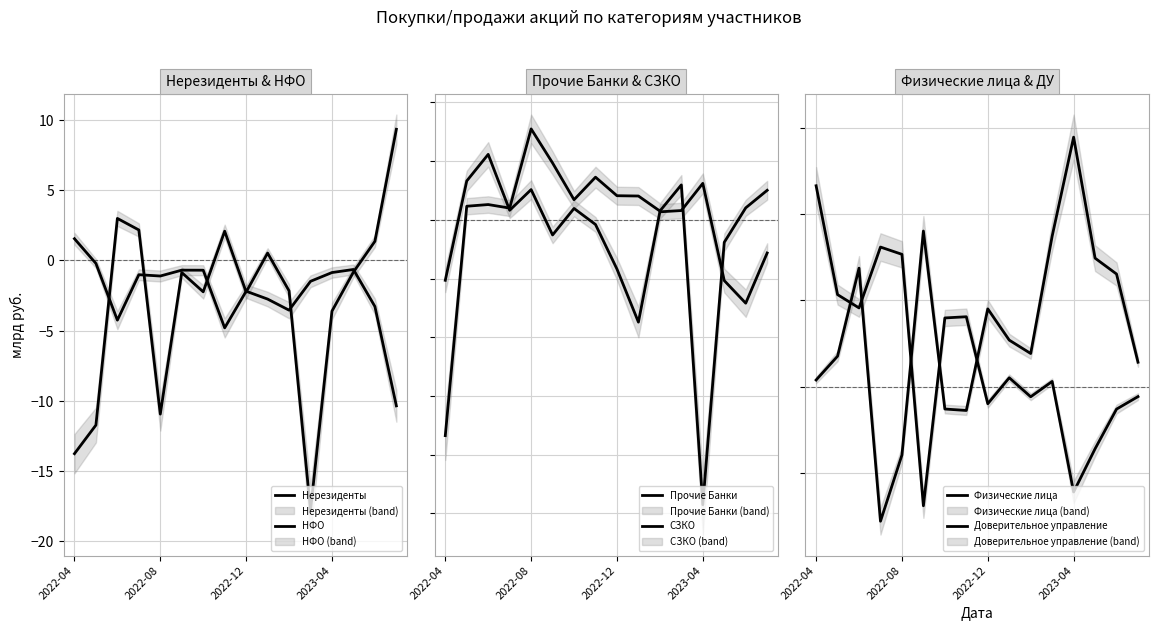

What is the sum of all Прочие Банки values?

-8.5